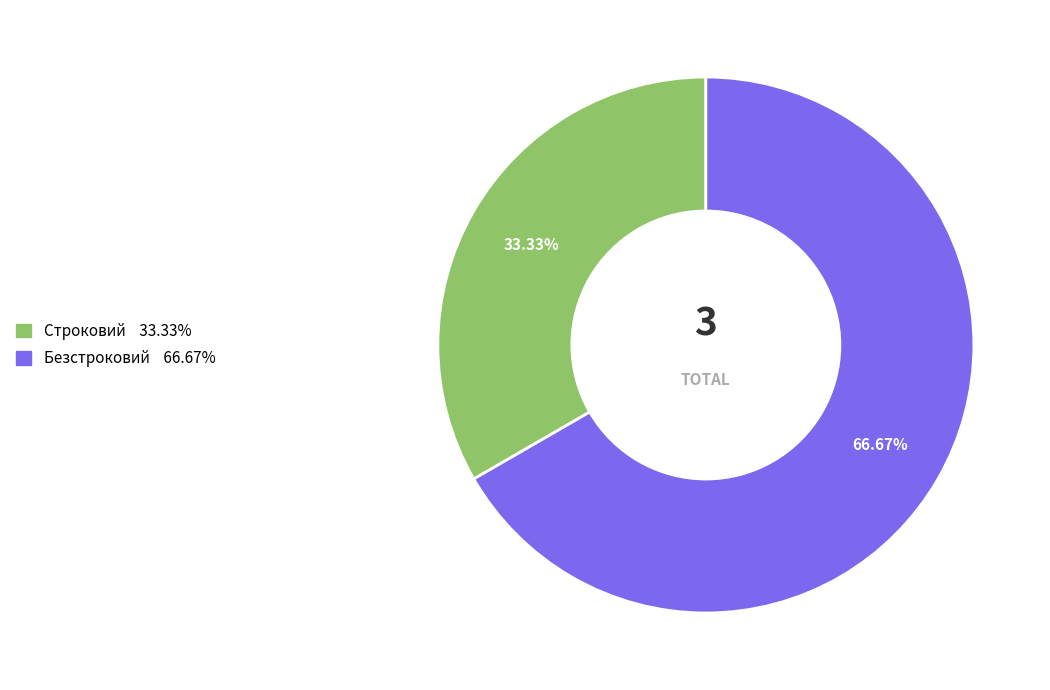

To the nearest percent, what is the average slice percentage?

50%